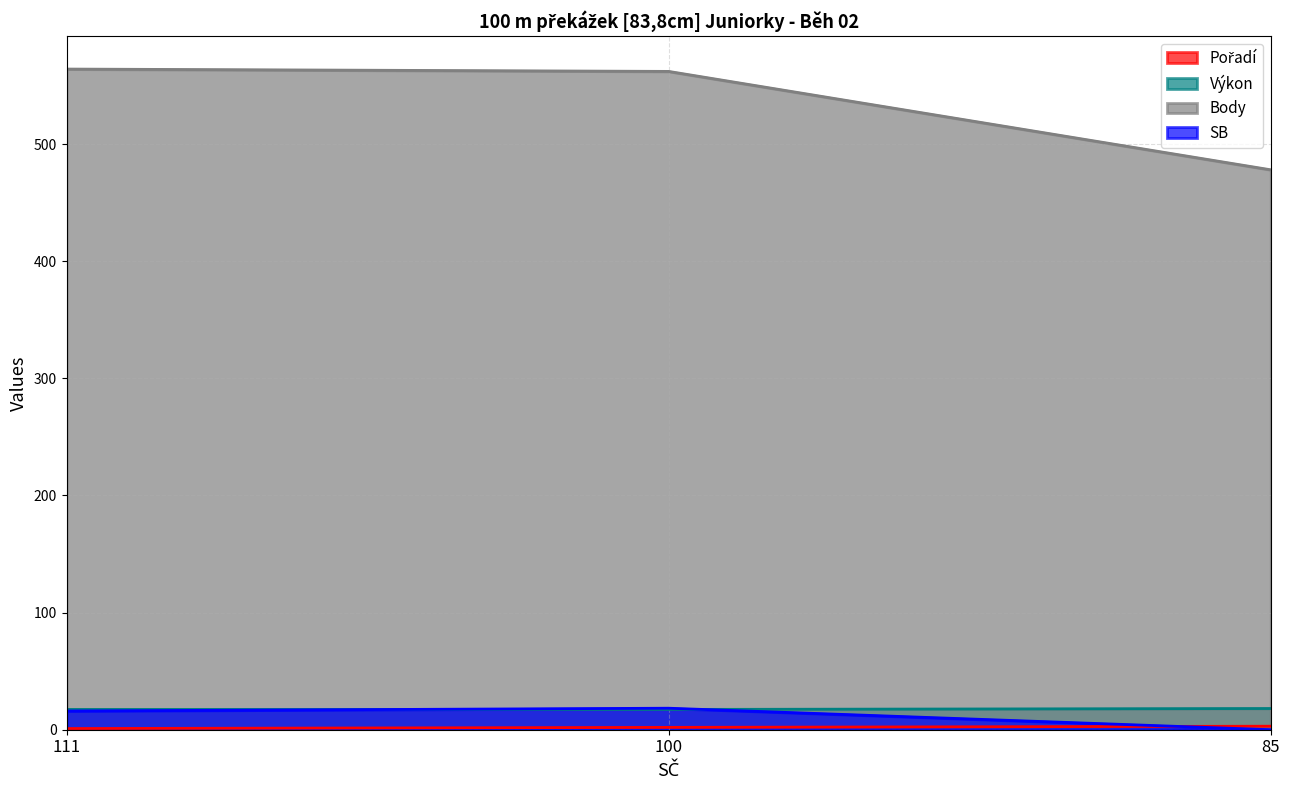

True or false: Pořadí has a value of 2.0 at 100.

True